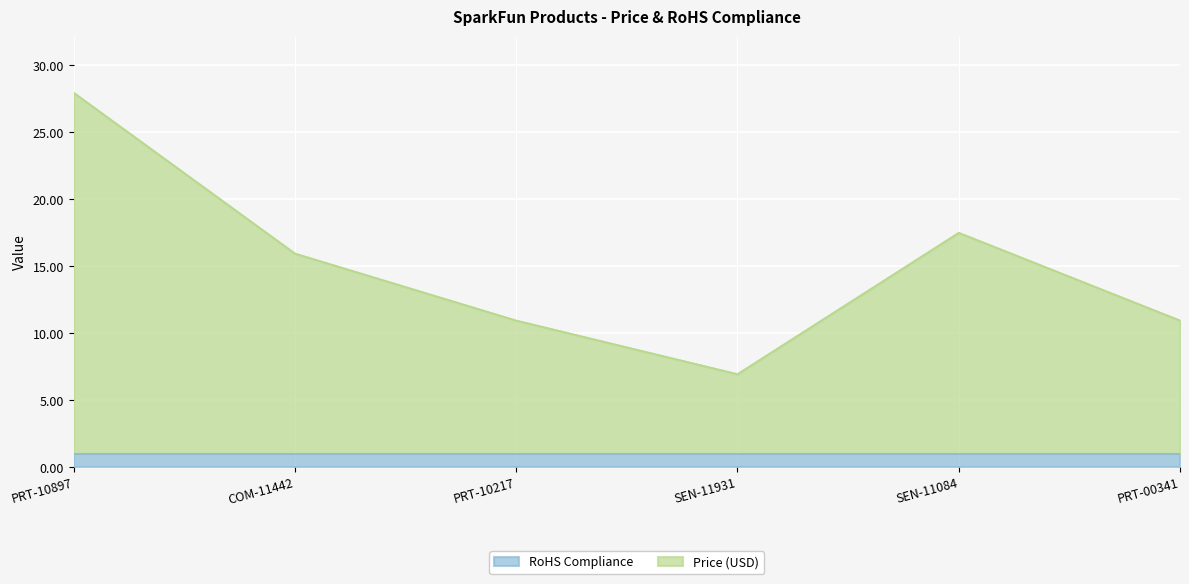

Reading left to right, list all the values displayed in this chart.

PRT-10897=27.9	COM-11442=15.9	PRT-10217=10.9	SEN-11931=7.0	SEN-11084=17.5	PRT-00341=10.9